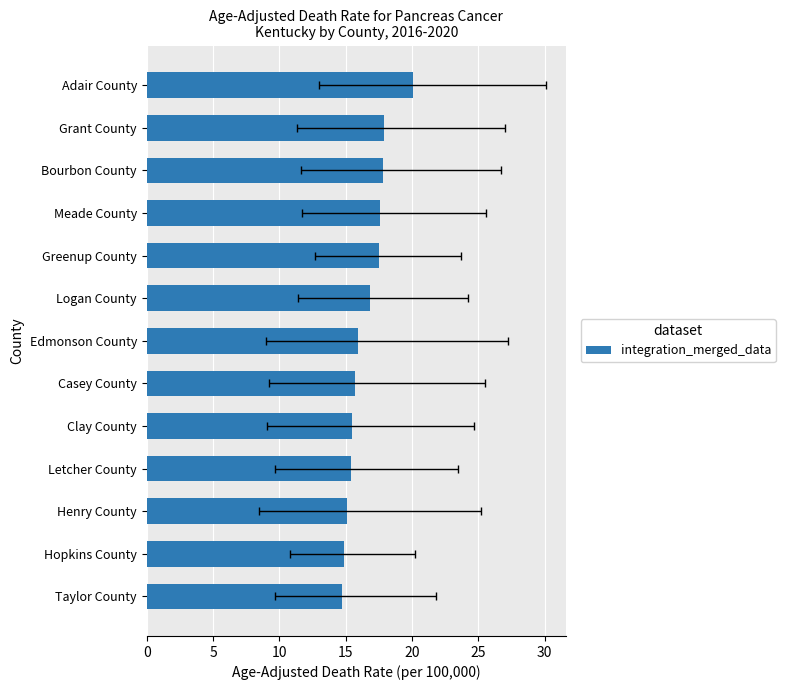

The value at Adair County is 32.2. True or false?

False